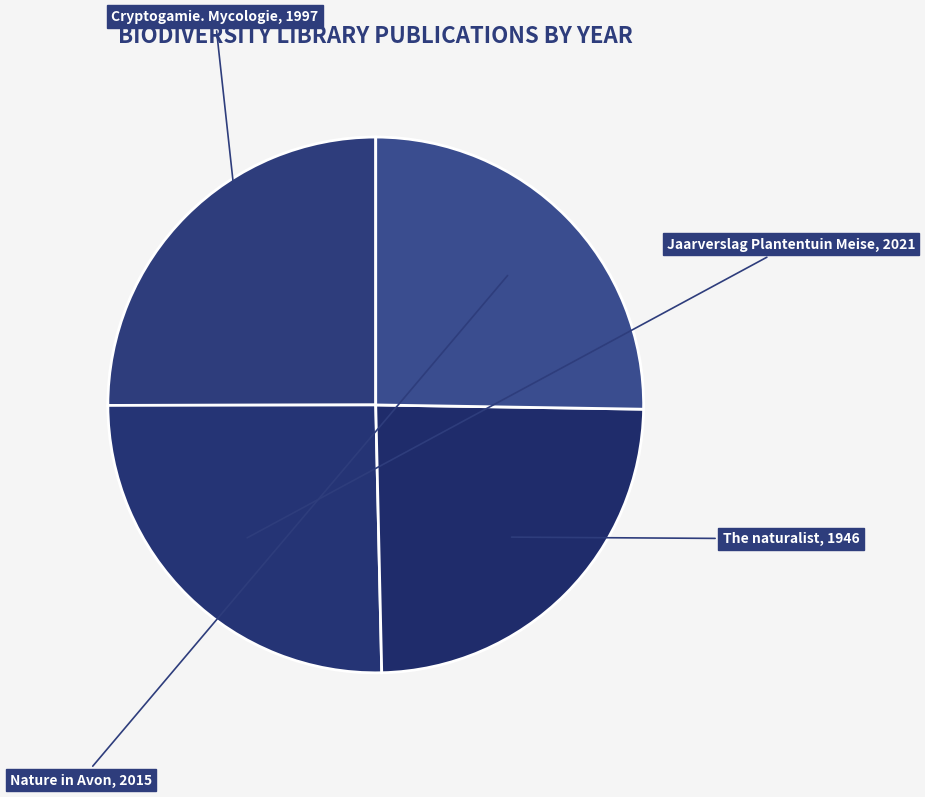

How many slices are in this pie chart?

4